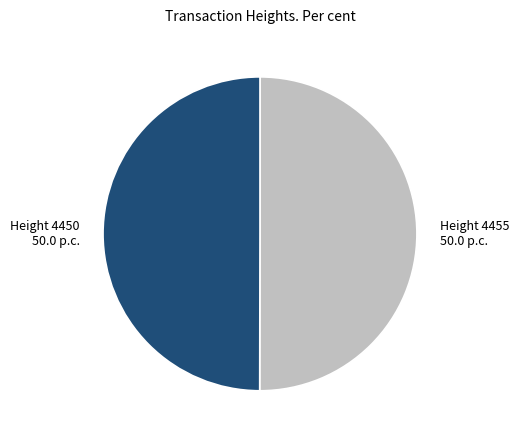

Do Height 4455 and Height 4450 together represent more than half of the pie?

Yes